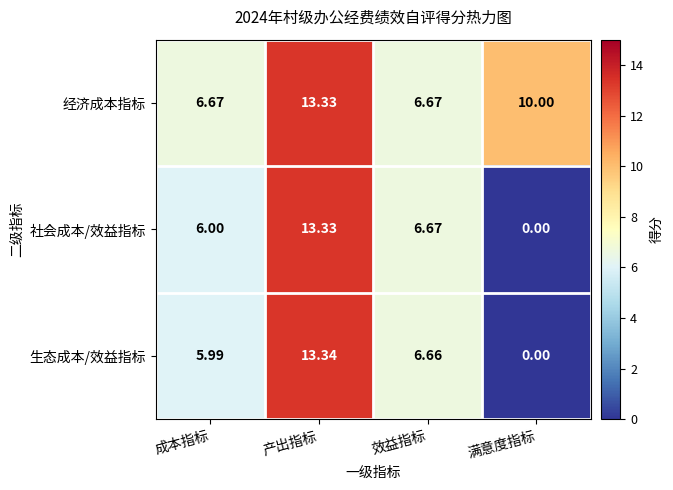

At which category is the sum across all series the highest?

产出指标